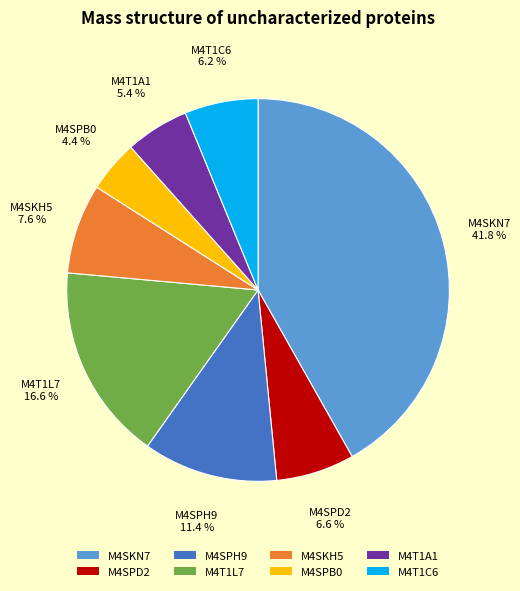

How much of the chart is everything except M4T1C6?

93.8%